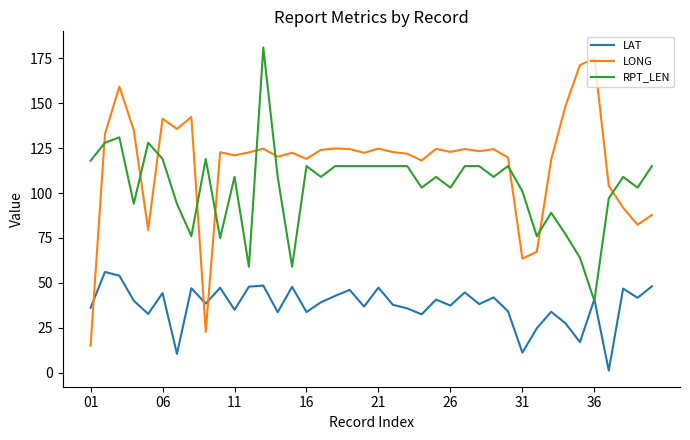

What is the minimum value for LONG?

15.1